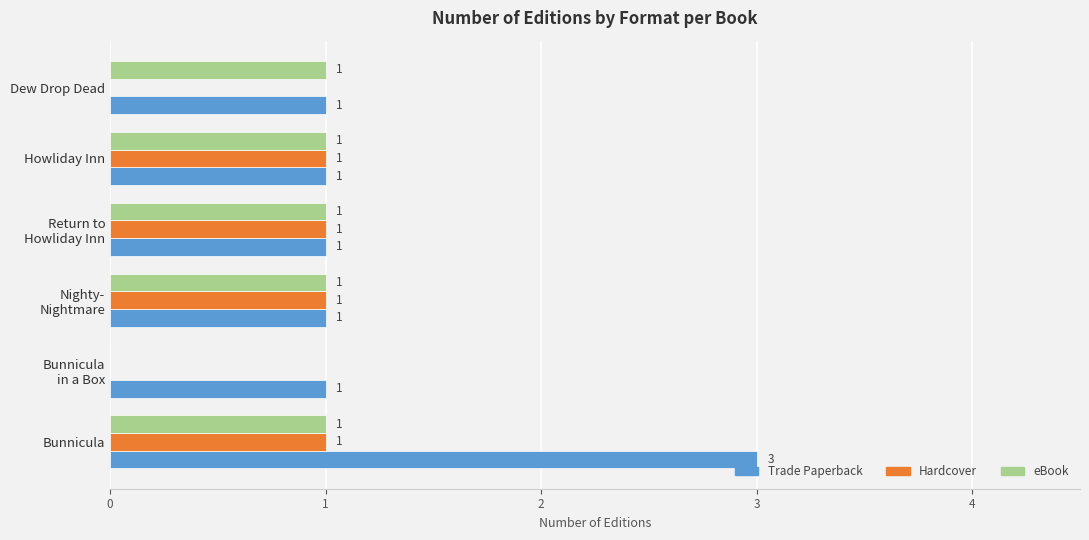

What are all the series names shown in the legend?

Trade Paperback, Hardcover, eBook